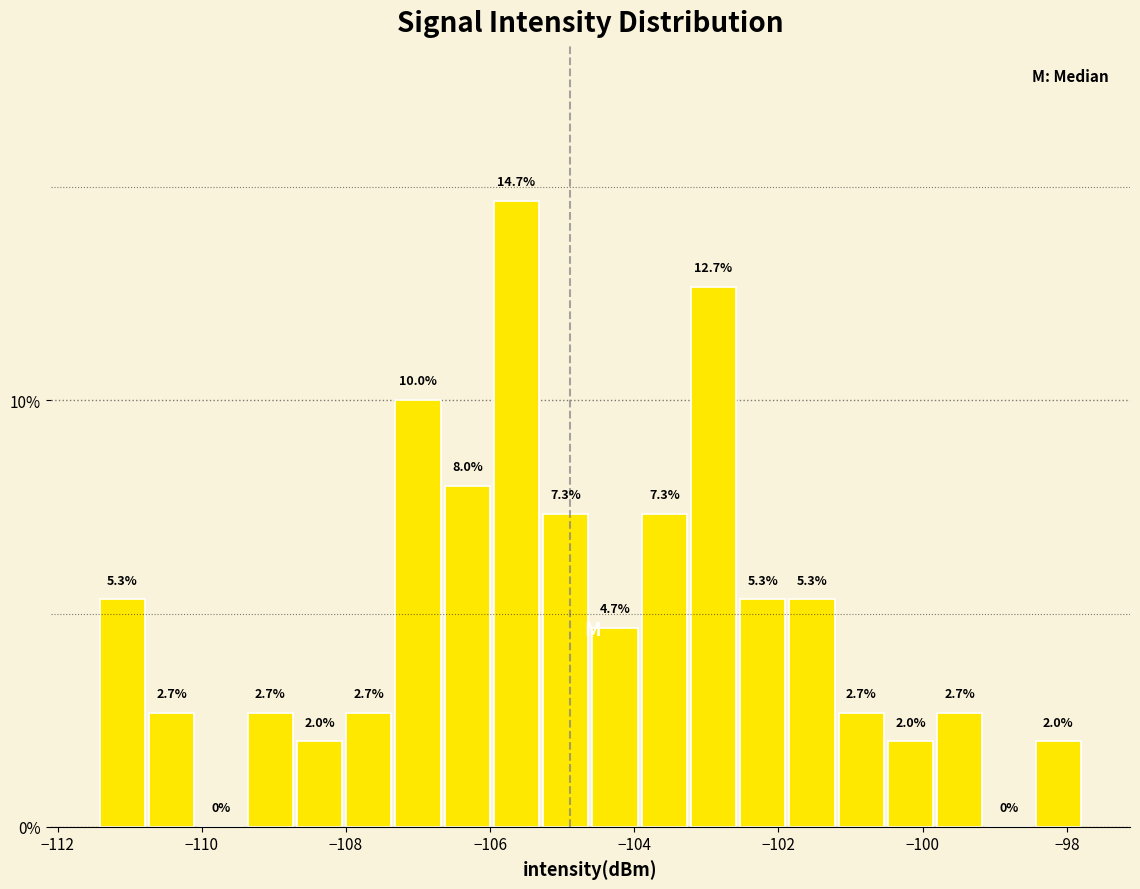

Around what value on the x-axis is the tallest bar? Give the approximate position of its centre, as read against the axis.

-105.6